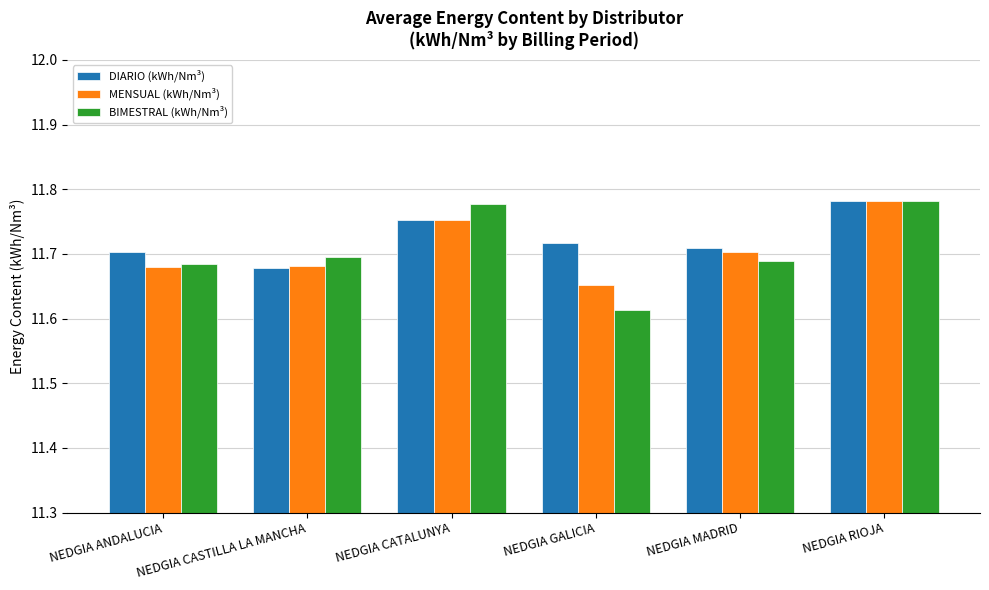

How many distinct data groups are displayed?

3